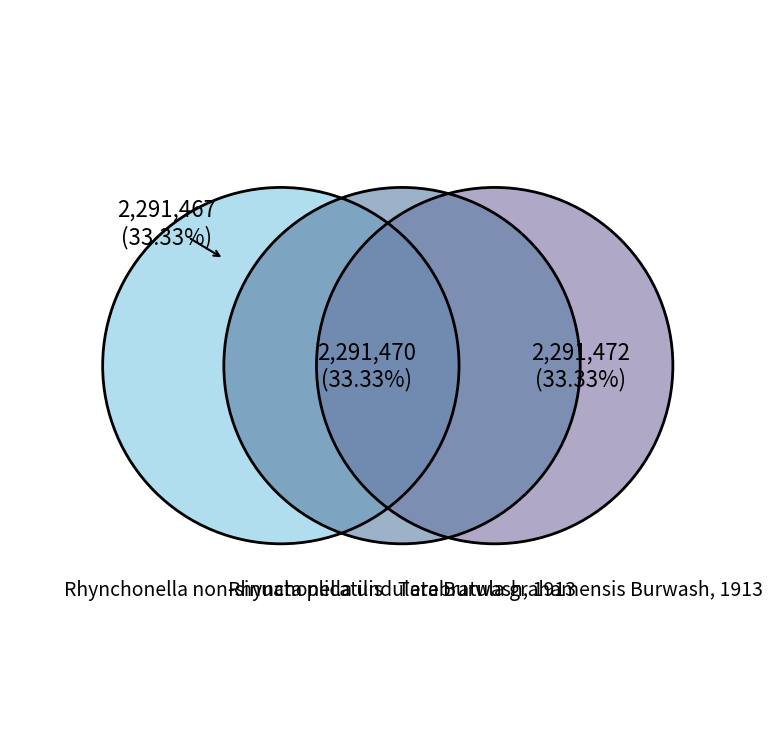

To the nearest percent, what is the average slice percentage?

33%